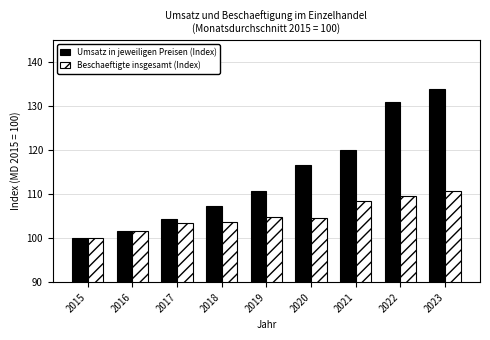

What is the value of the Umsatz in jeweiligen Preisen (Index) bar at the 8th from the left?

131.0